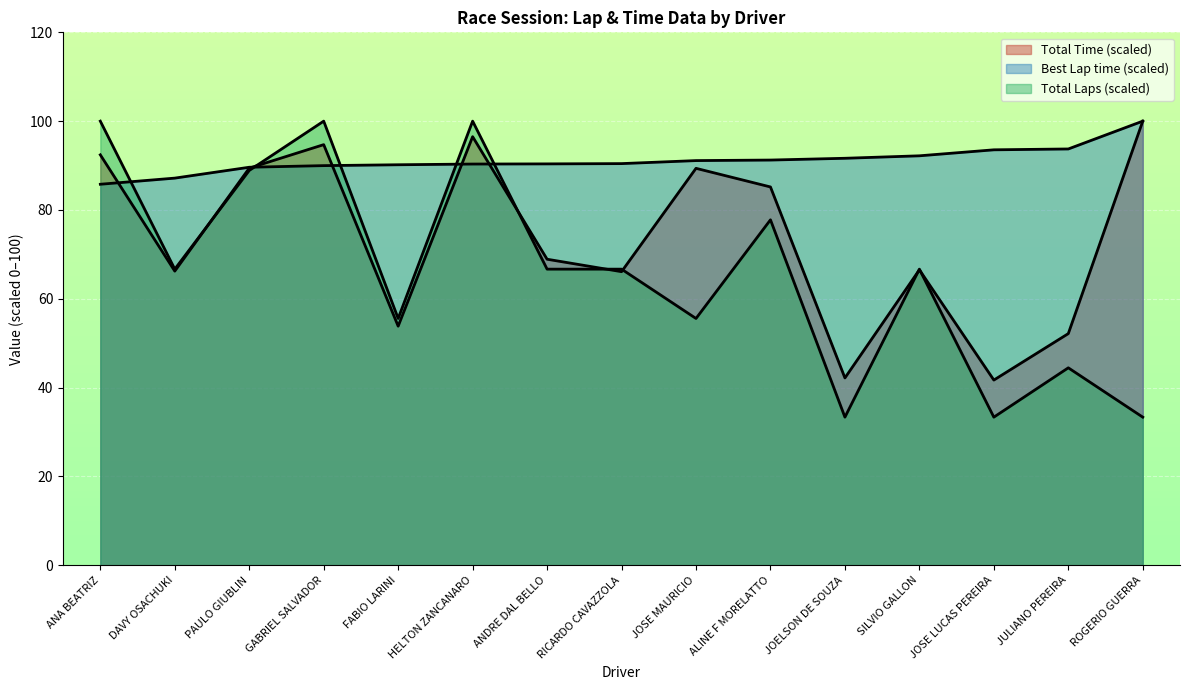

The Total Time series shows 100.0 at ROGERIO GUERRA. True or false?

True